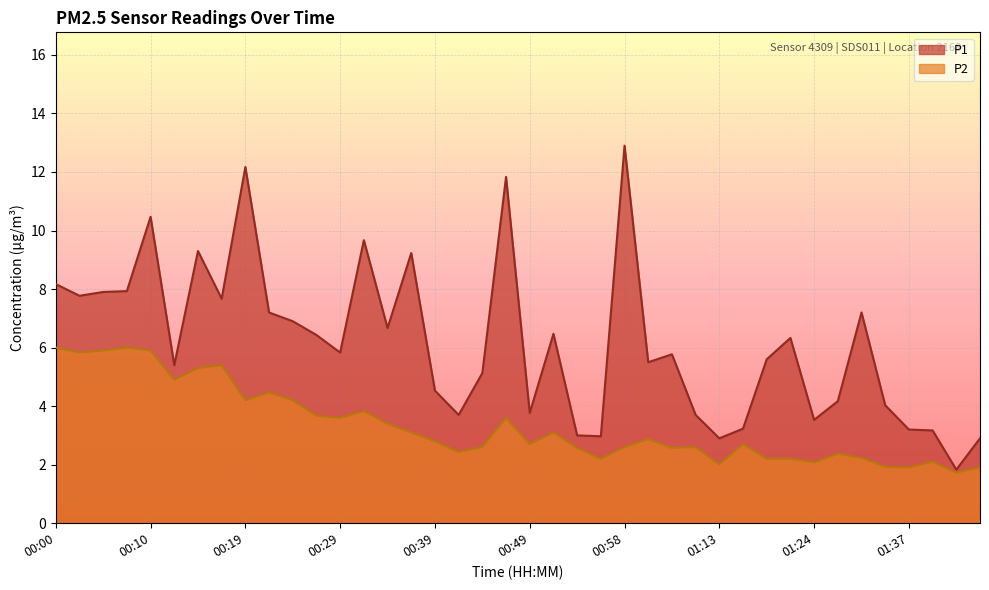

Does the chart display data point markers on the line(s)?

No